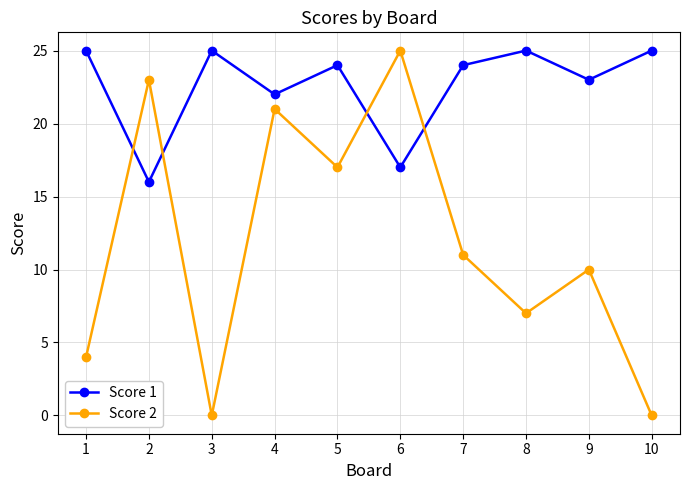

What value does the Score 1 series have at 2?

16